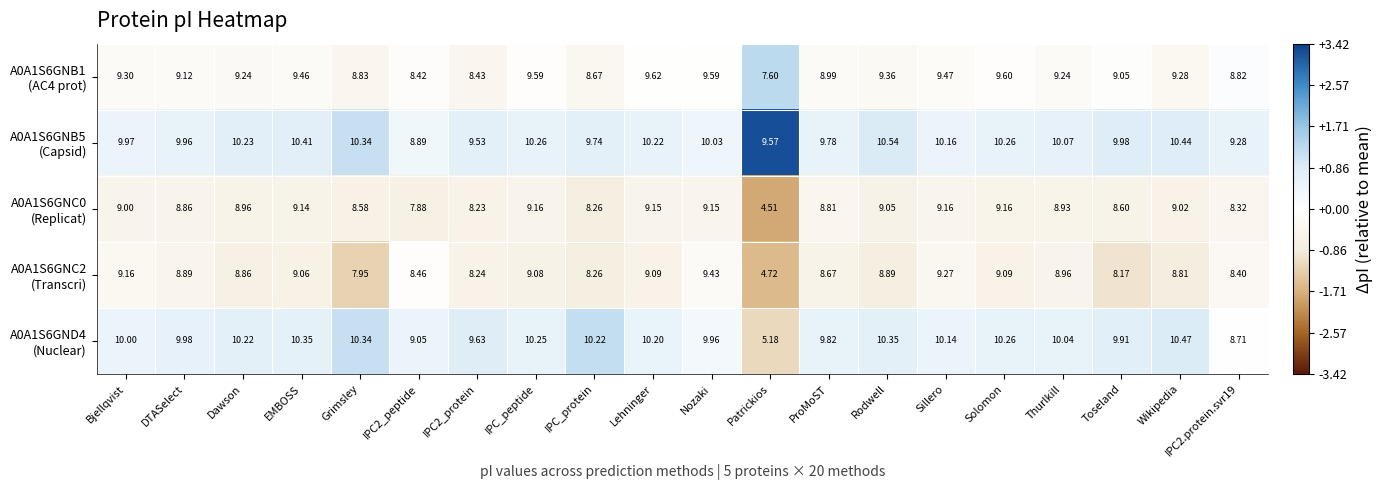

At which category is the sum across all series the highest?

EMBOSS